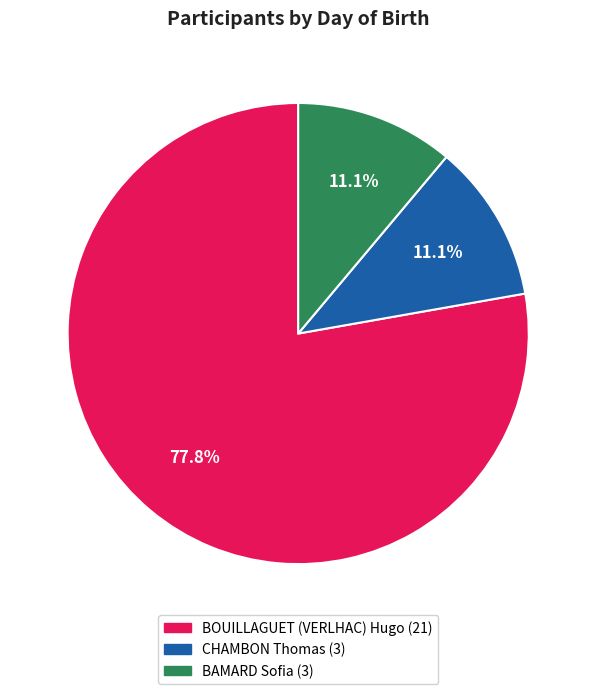

To the nearest percent, what is the difference between the largest and smallest slice percentages?

67%